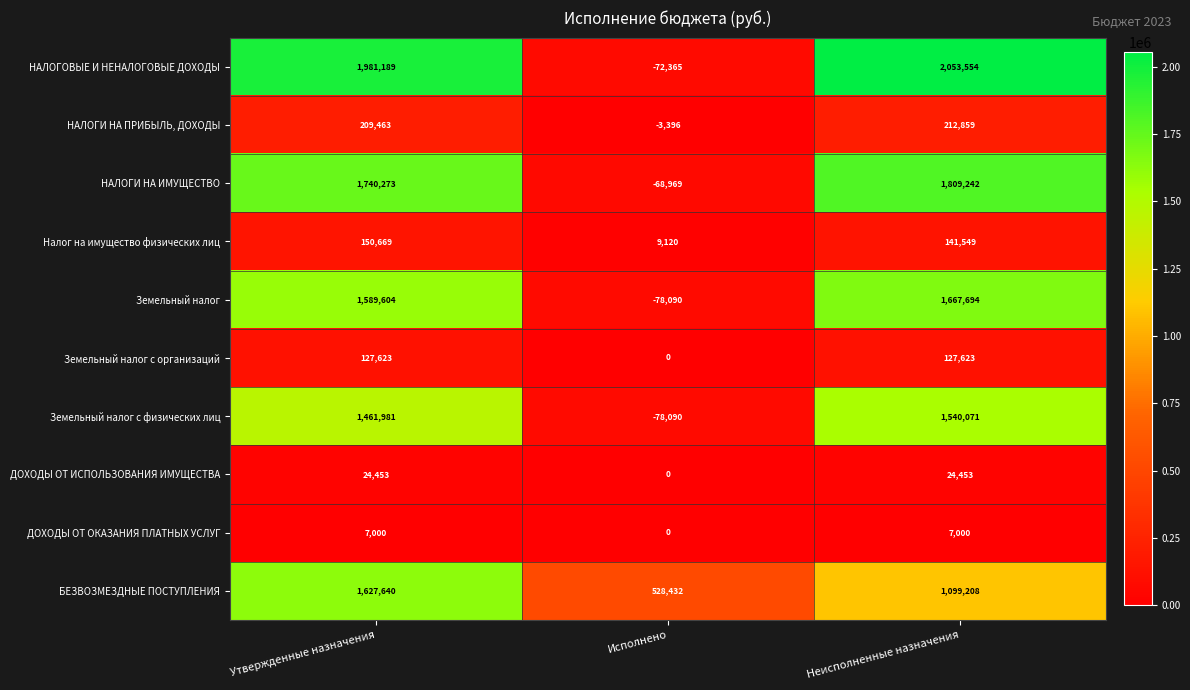

At which category is the sum across all series the highest?

Утвержденные назначения